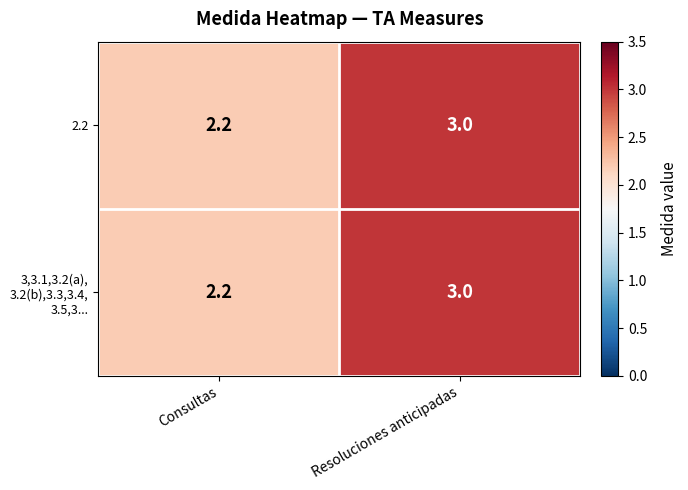

Read the 2.2 value at Resoluciones anticipadas.

3.0